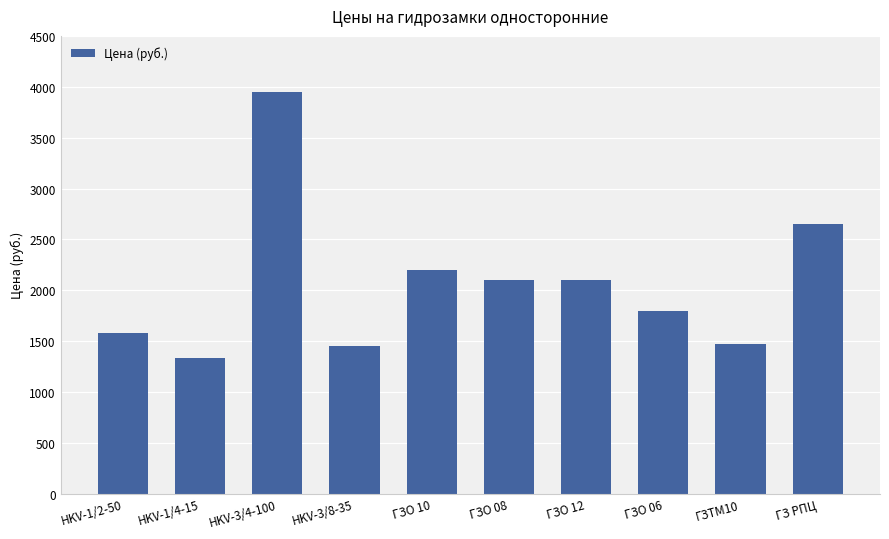

The value at ГЗО 06 is 1800. True or false?

True